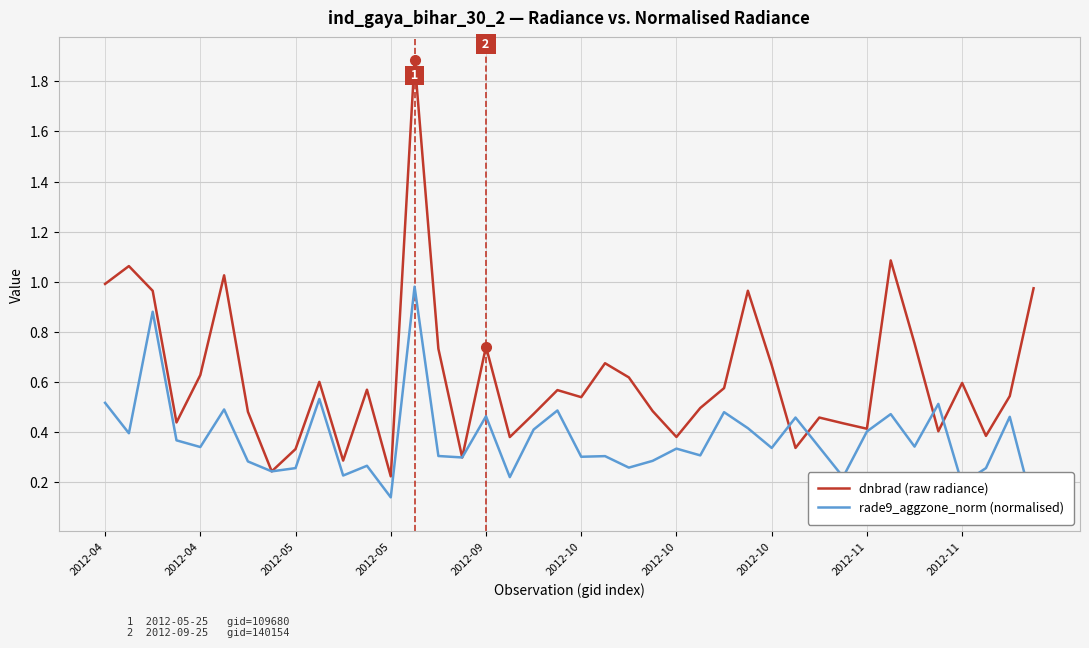

Reading right to left, what are all the values shown in this chart?

dnbrad (raw radiance): 1.0	0.5	0.4	0.6	0.4	0.8	1.1	0.4	0.4	0.5	0.3	0.7	1.0	0.6	0.5	0.4	0.5	0.6	0.7	0.5	0.6	0.5	0.4	0.7	0.3	0.7	1.9	0.2	0.6	0.3	0.6	0.3	0.2	0.5	1.0	0.6	0.4	1.0	1.1	1.0
rade9_aggzone_norm (normalised): 0.1	0.5	0.3	0.2	0.5	0.3	0.5	0.4	0.2	0.3	0.5	0.3	0.4	0.5	0.3	0.3	0.3	0.3	0.3	0.3	0.5	0.4	0.2	0.5	0.3	0.3	1.0	0.1	0.3	0.2	0.5	0.3	0.2	0.3	0.5	0.3	0.4	0.9	0.4	0.5